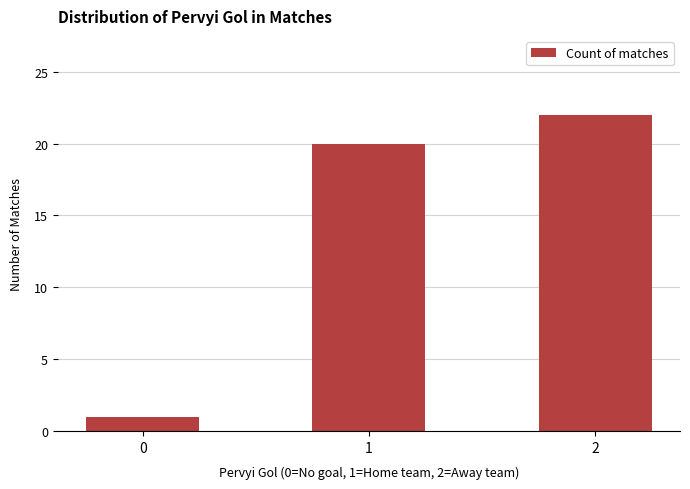

How many categories are shown in the chart?

3